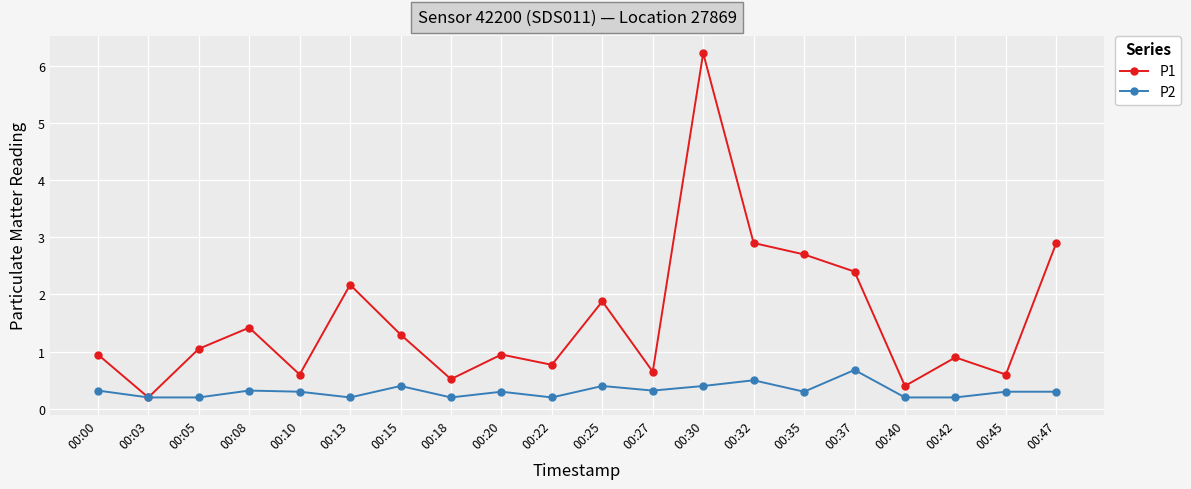

What is the sum of the P1 values at 00:30 and 00:32?

9.1